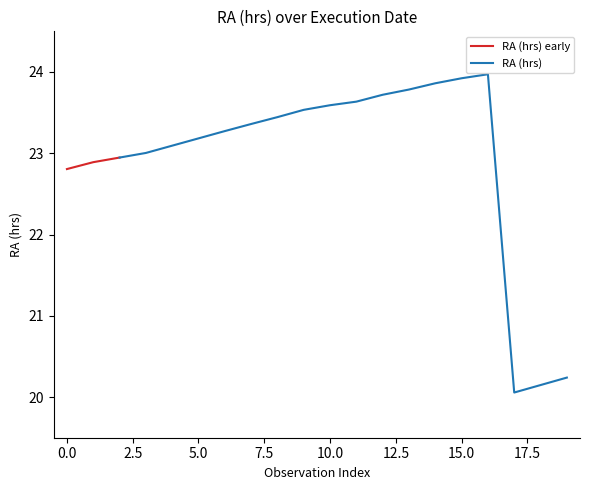

Reading left to right, what are all the values shown in this chart?

2012-10-03T05:24:30=22.8	2012-10-03T05:37:00=22.9	2012-10-03T05:37:08=22.9	2012-10-03T05:37:16=23.0	2012-10-03T06:29:42=23.1	2012-10-03T06:46:24=23.2	2012-10-06T05:03:57=23.3	2012-10-06T05:04:04=23.4	2012-10-06T05:05:35=23.4	2012-10-08T05:40:25=23.5	2012-10-08T07:40:50=23.6	2012-10-08T06:33:32=23.6	2012-10-07T05:09:15=23.7	2012-10-07T06:05:43=23.8	2012-10-08T07:25:31=23.9	2012-10-07T06:04:55=23.9	2012-10-07T06:32:06=24.0	2012-10-12T06:42:44=20.1	2012-10-06T05:03:11=20.1	2012-10-06T05:02:56=20.2